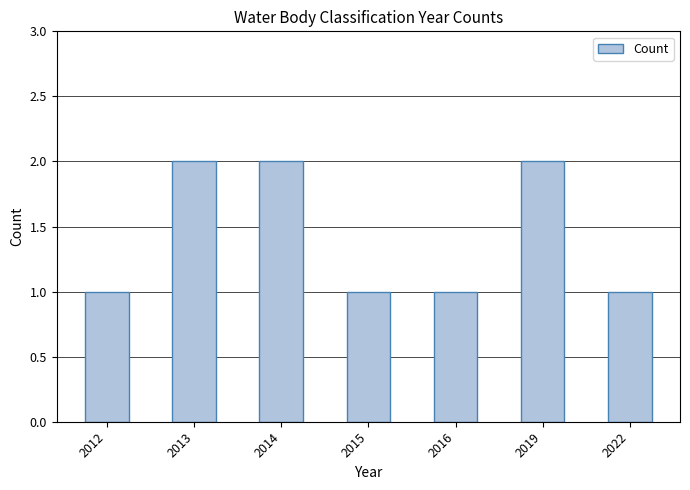

The chart shows a value of 2 at 2013. True or false?

True